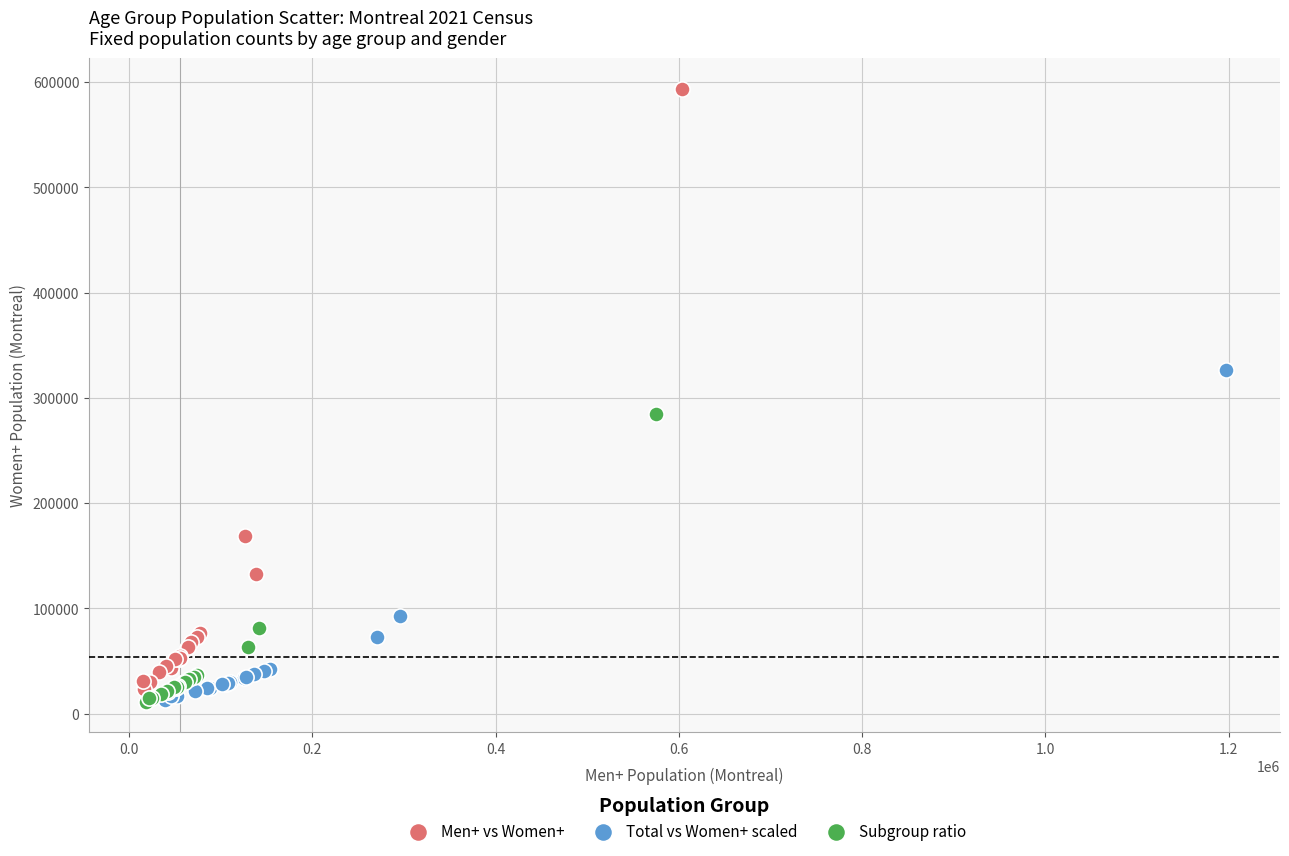

Which series has the widest spread of Y values?

Men+ vs Women+